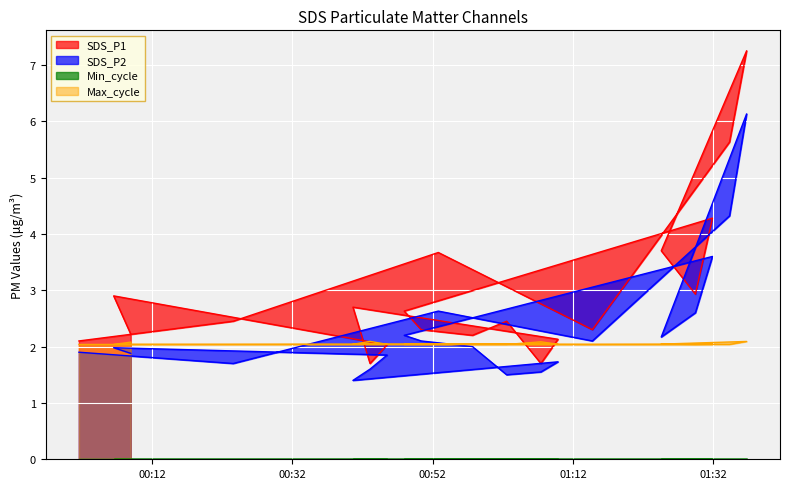

In SDS_P1, how many points are higher than both neighbors (excluding endpoints)?

6